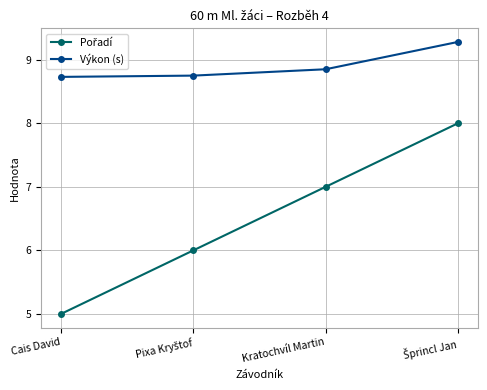

What position from the left is Kratochvíl Martin?

3